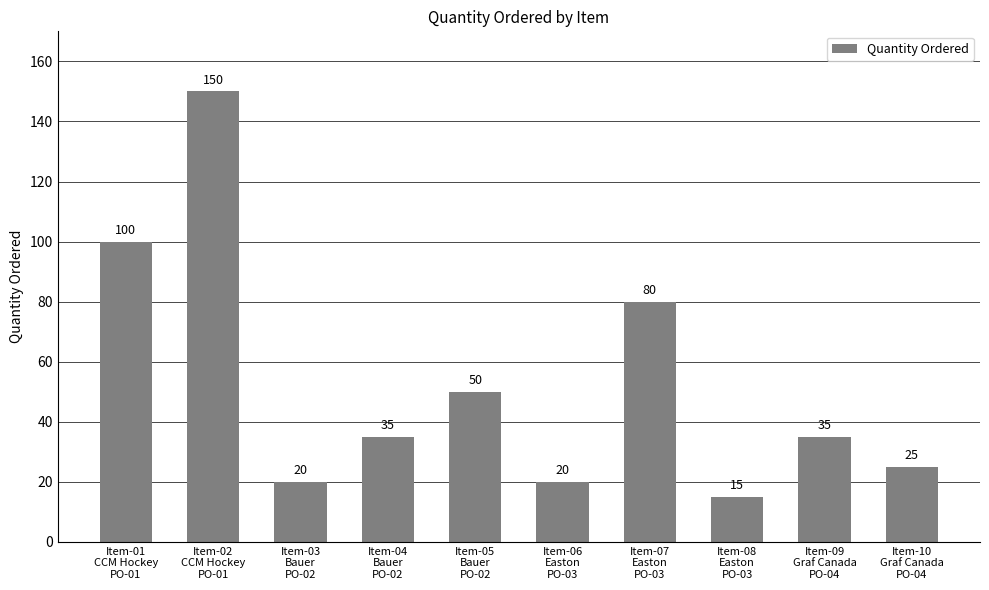

Reading right to left, what are all the values shown in this chart?

Item-10
Graf Canada
PO-04=25	Item-09
Graf Canada
PO-04=35	Item-08
Easton
PO-03=15	Item-07
Easton
PO-03=80	Item-06
Easton
PO-03=20	Item-05
Bauer
PO-02=50	Item-04
Bauer
PO-02=35	Item-03
Bauer
PO-02=20	Item-02
CCM Hockey
PO-01=150	Item-01
CCM Hockey
PO-01=100